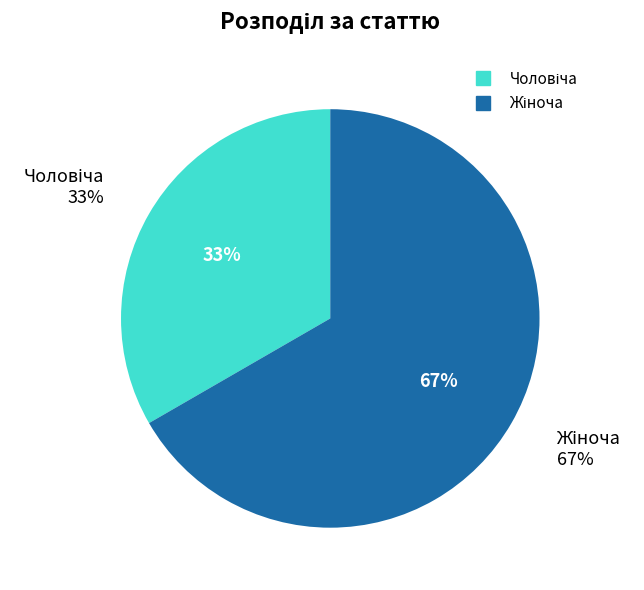

Is it true that Чоловіча is 25% of the pie?

False